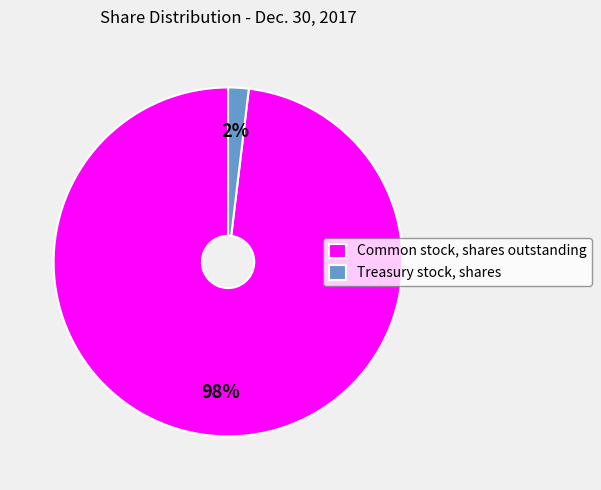

Which has a higher value, Common stock, shares outstanding or Treasury stock, shares?

Common stock, shares outstanding